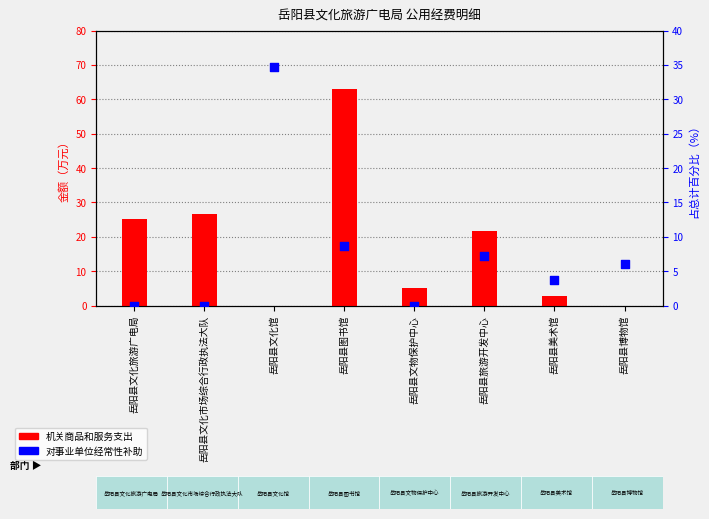

At which category is the sum across all series the highest?

岳阳县图书馆